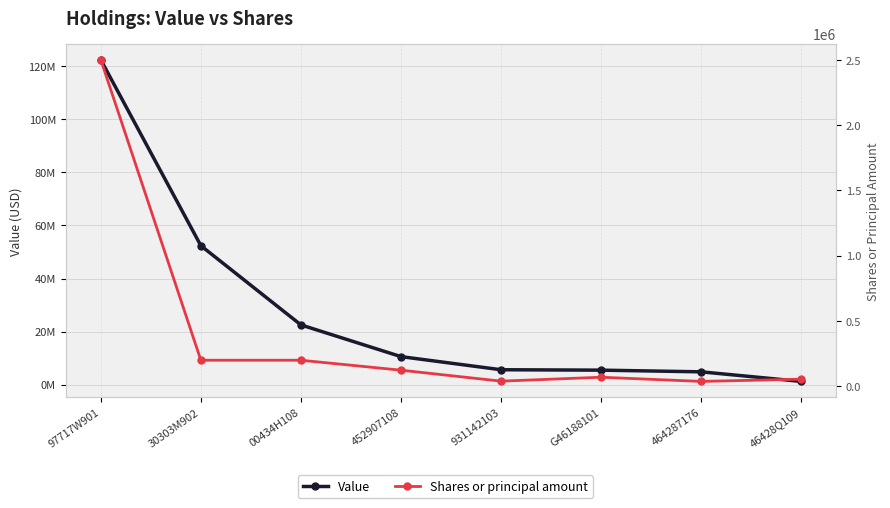

What is the difference between the Value values at 464287176 and 97717W901?

117693000